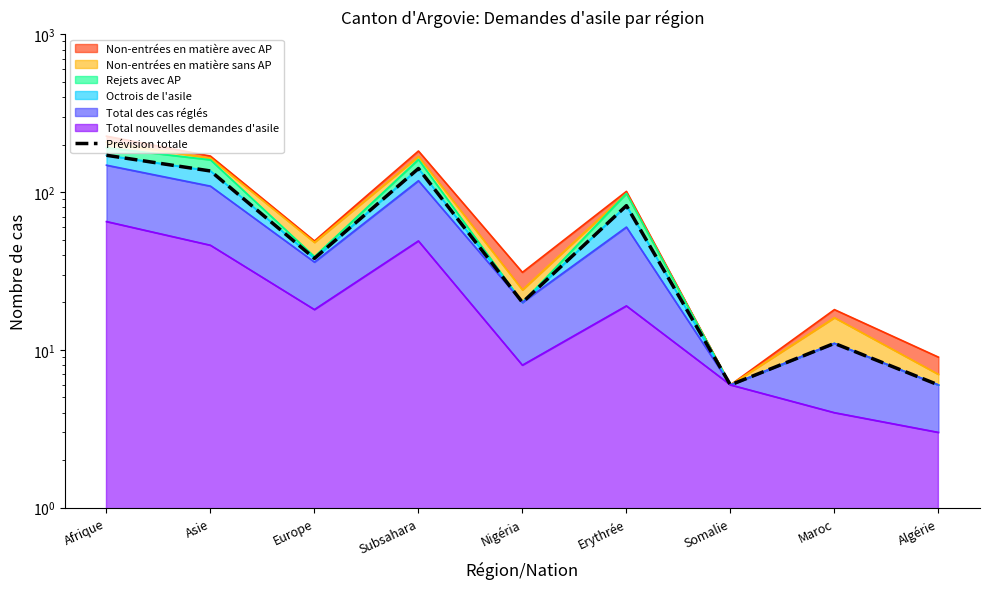

How many points are lower than both their immediate neighbors (excluding endpoints)?

3